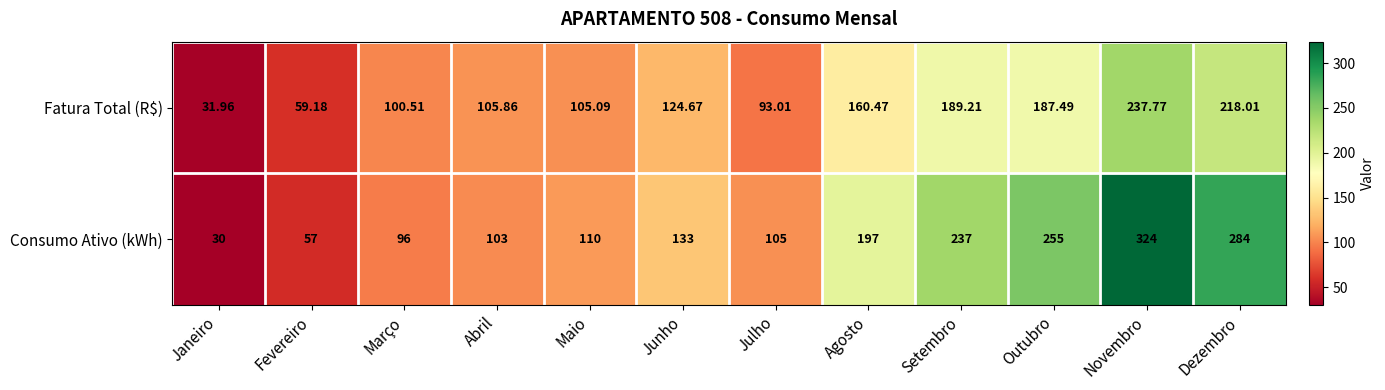

List the series in order of their overall mean, lowest first.

Fatura Total (R$), Consumo Ativo (kWh)